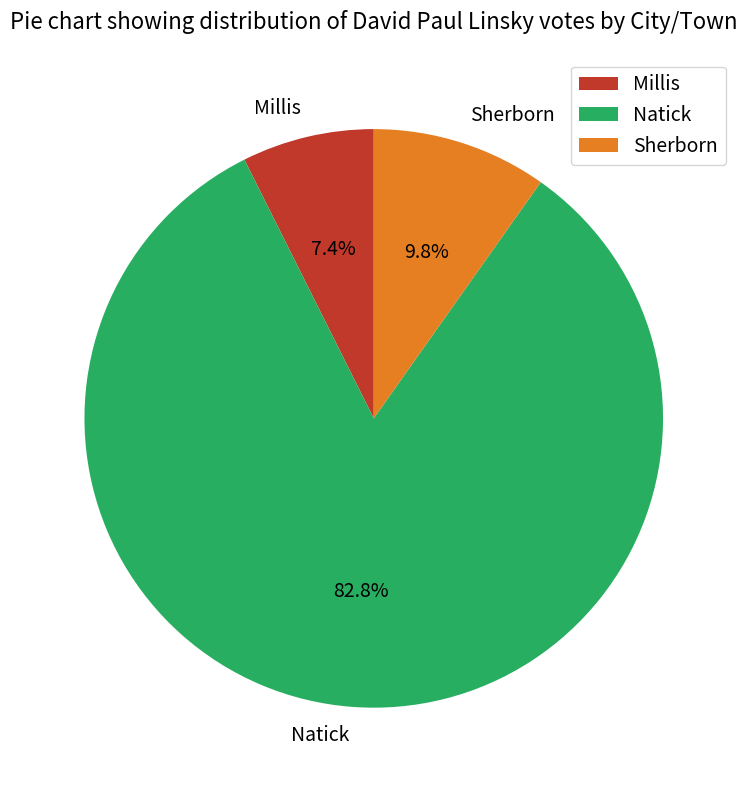

Approximately how many times larger is the value at Natick compared to Millis?

11.2